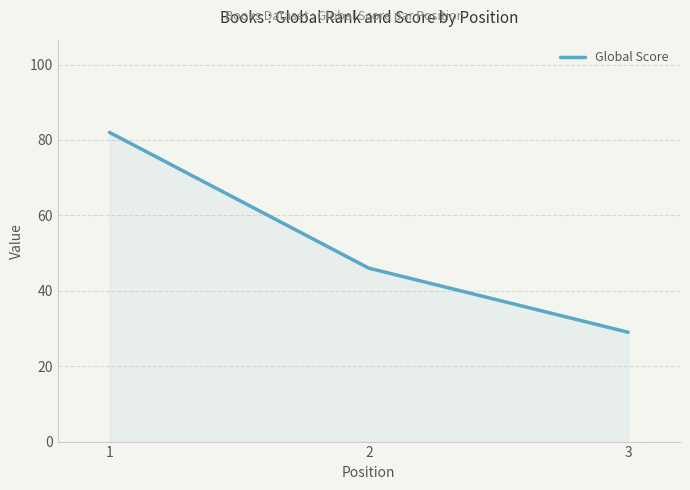

How many lines are shown in the chart?

1